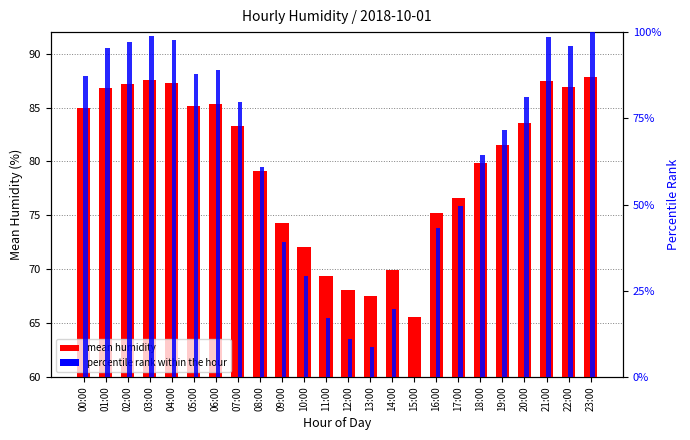

The mean humidity series shows 70.0 at 14:00. True or false?

True